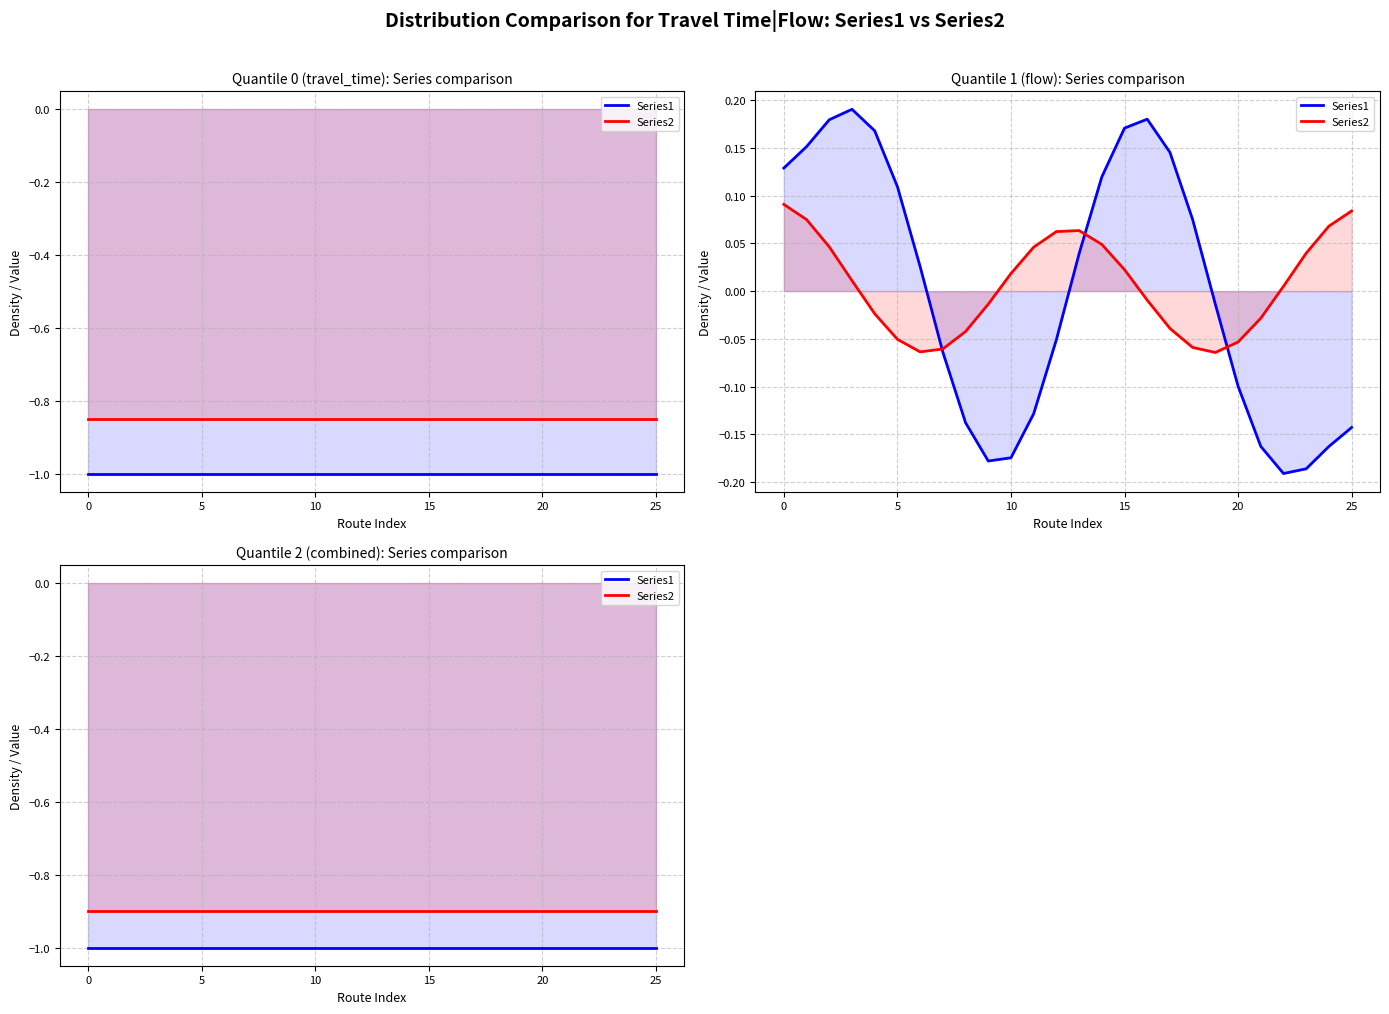

True or false: Series2 and Series1 cross at least once.

False